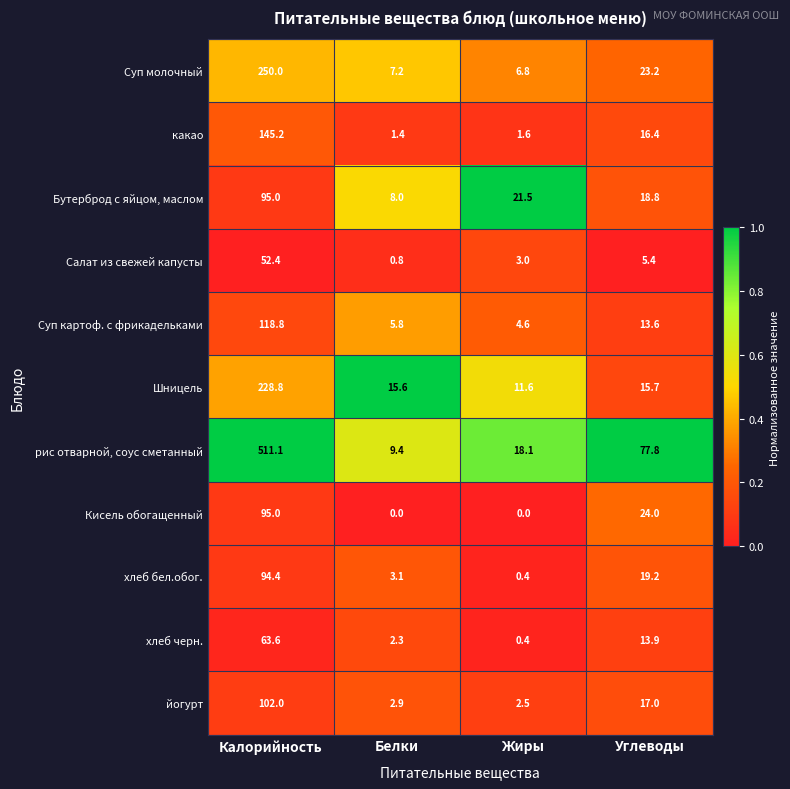

What is the average value of the Шницель series?

67.9